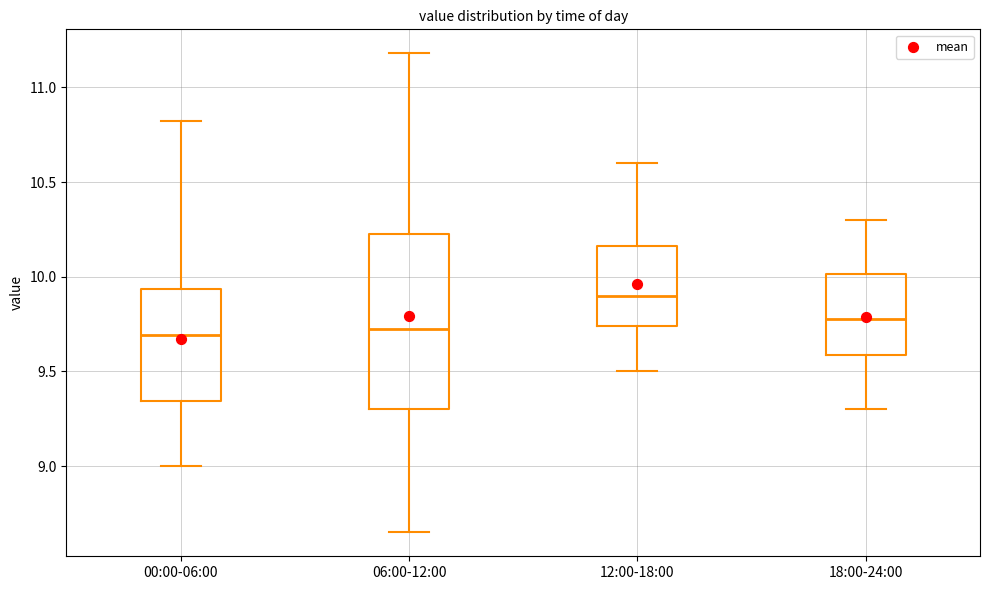

Where is the upper edge of the box for 18:00-24:00 on the y-axis? The values are not printed on the chart, so give them approximately, as read against the axis.

10.00